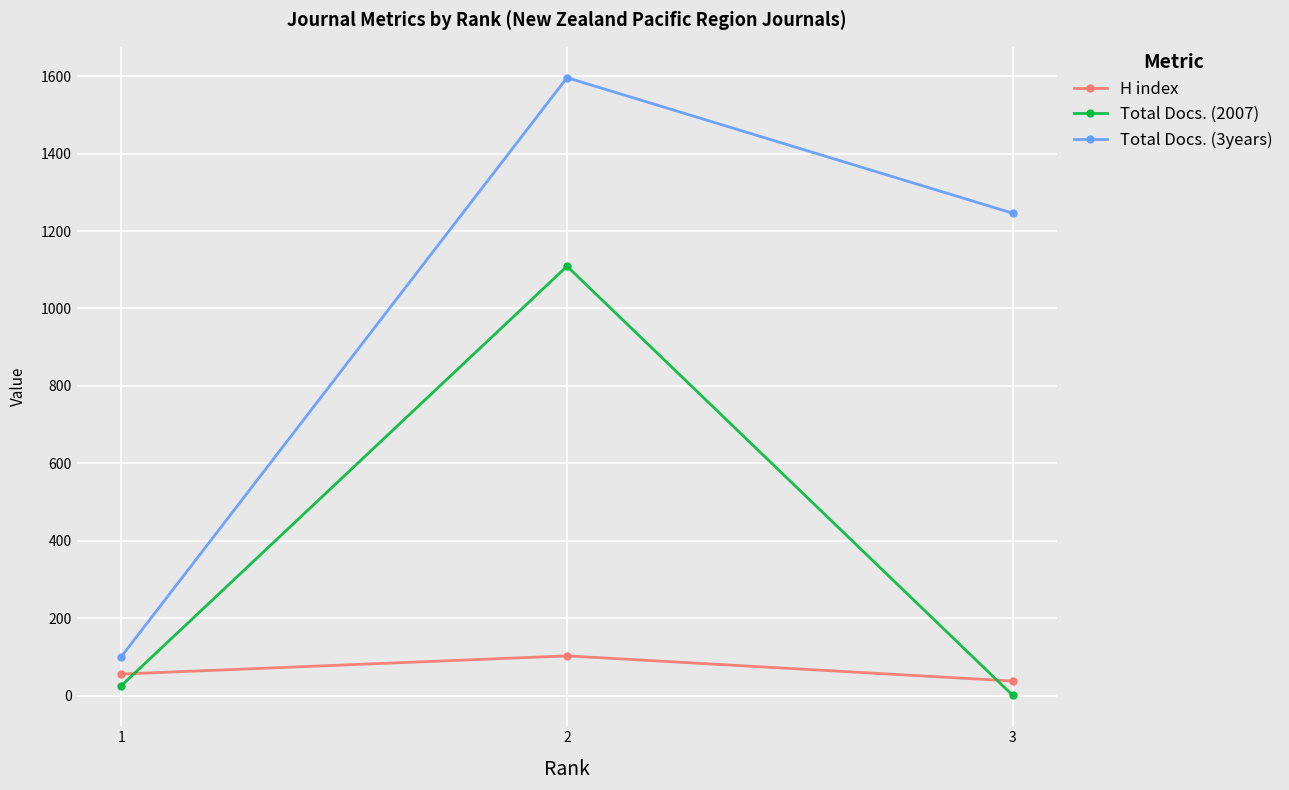

The H index series shows 38 at 3. True or false?

True